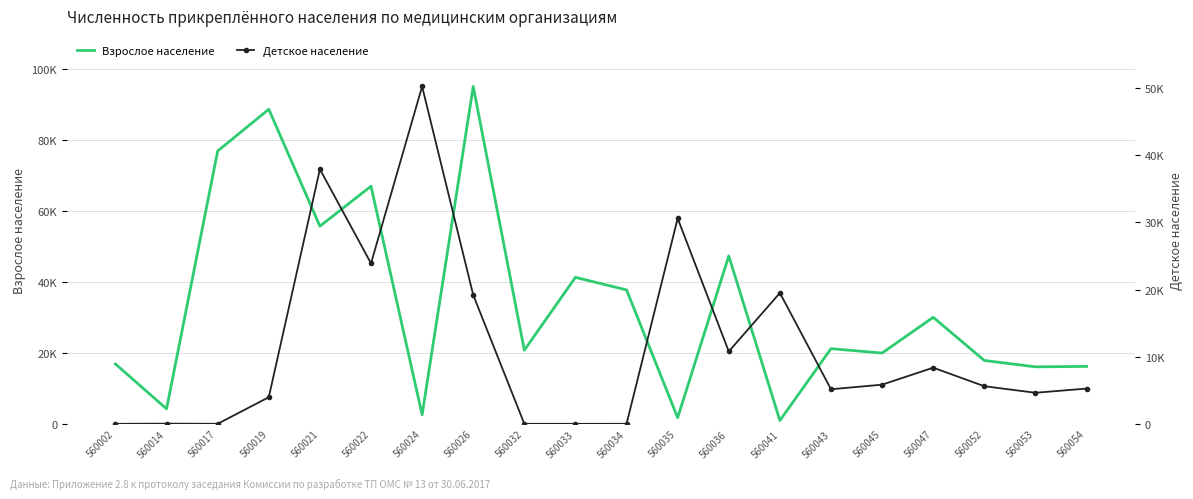

Count the number of categories in the chart.

20